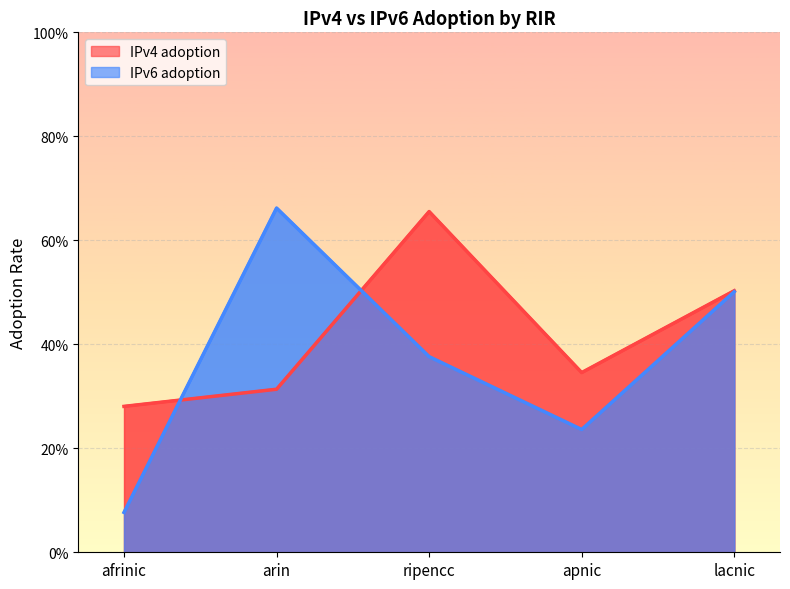

The IPv4 adoption series shows 0.6 at arin. True or false?

False